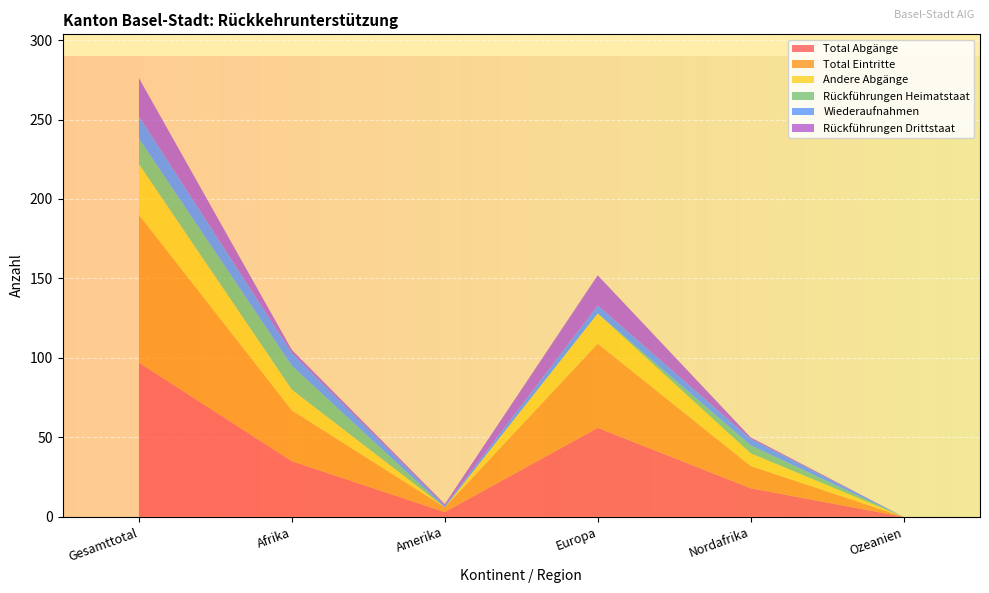

Reading right to left, what are all the values shown in this chart?

Total Abgänge: 0	18	56	3	35	97
Total Eintritte: 0	14	53	3	32	93
Andere Abgänge: 0	8	19	0	13	32
Rückführungen Heimatstaat: 0	5	0	0	15	16
Wiederaufnahmen: 0	4	5	1	8	14
Rückführungen Drittstaat: 0	1	19	1	2	24